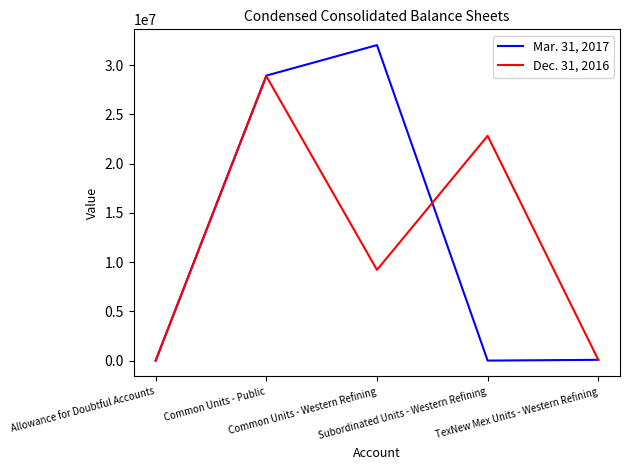

At which category does the chart reach its peak across all series?

Common Units - Western Refining